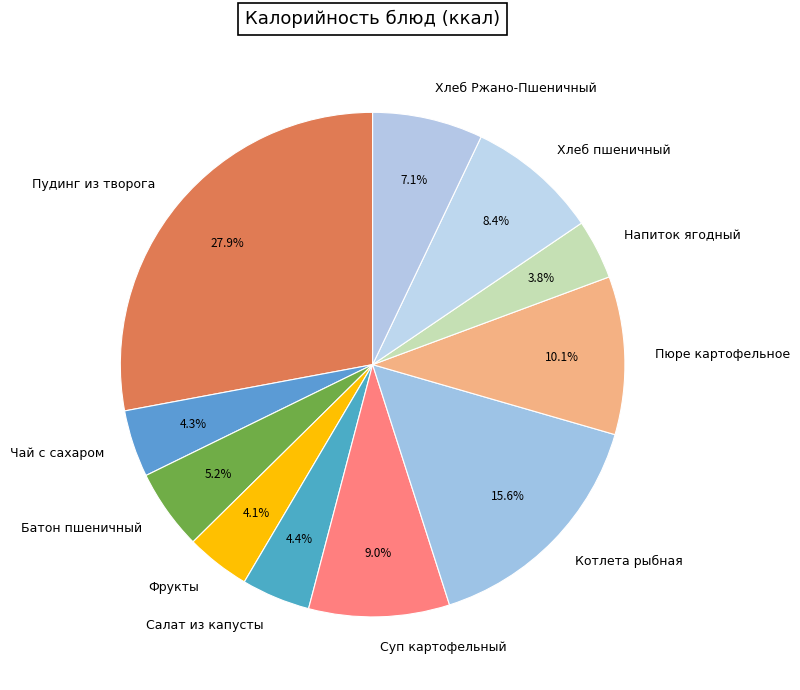

What is the largest slice in the pie chart?

Пудинг из творога